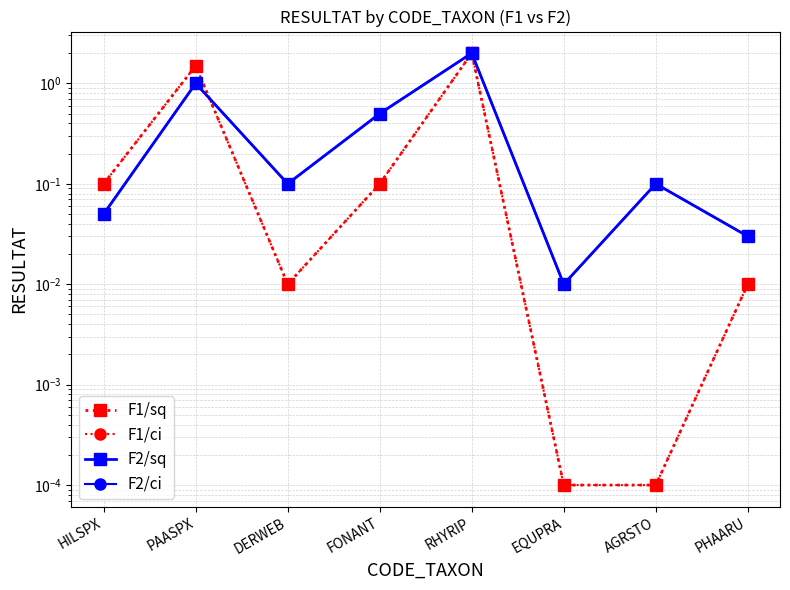

What is the label of the 2nd point from the left?

PAASPX